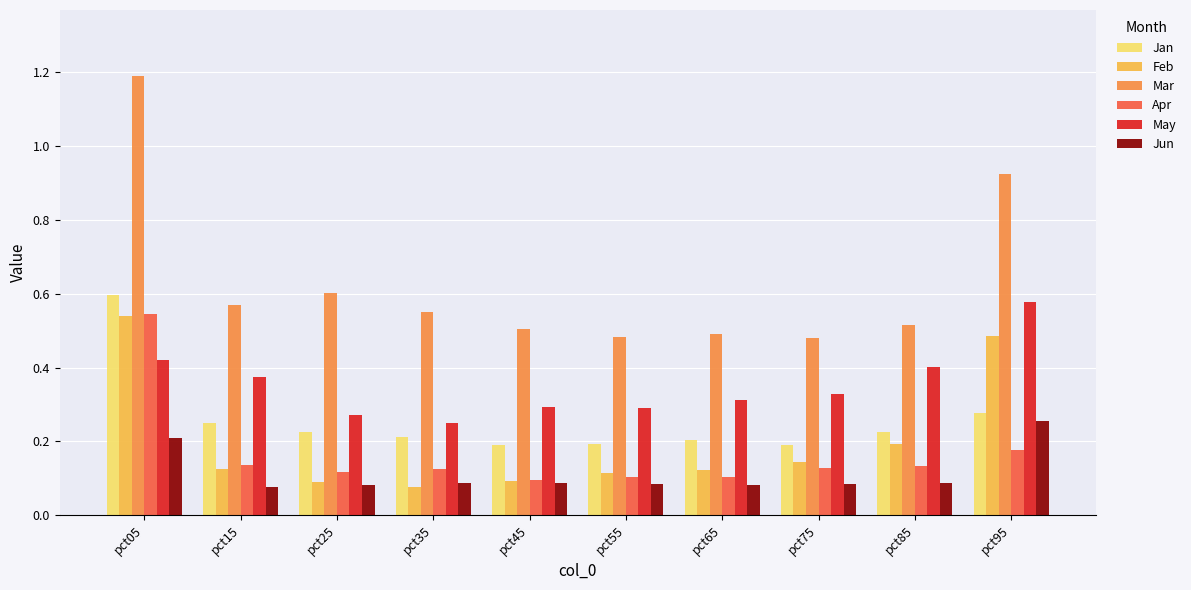

Is it true that Mar equals 0.5 at pct85?

True